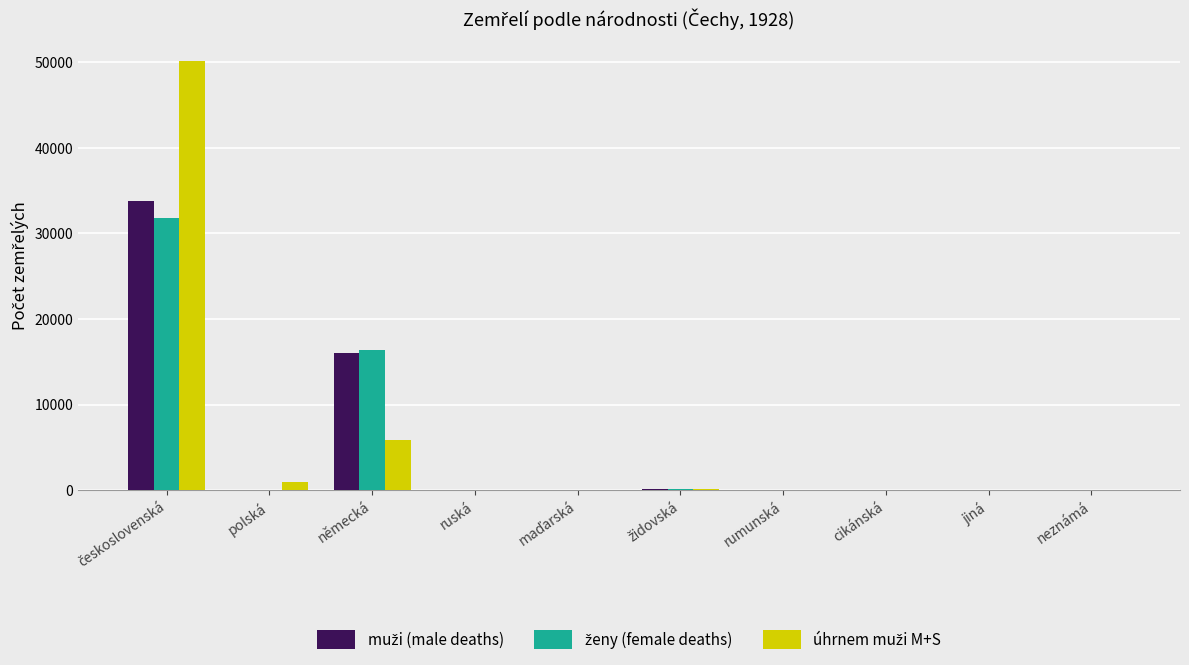

What is the maximum value shown in the chart?

50132